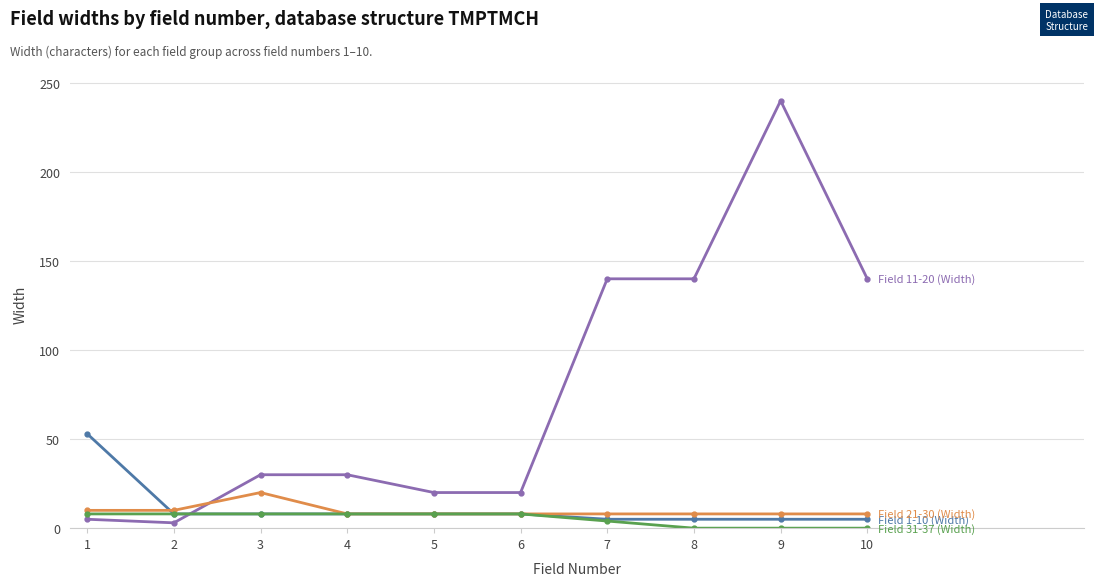

At which category is the sum across all series the highest?

9